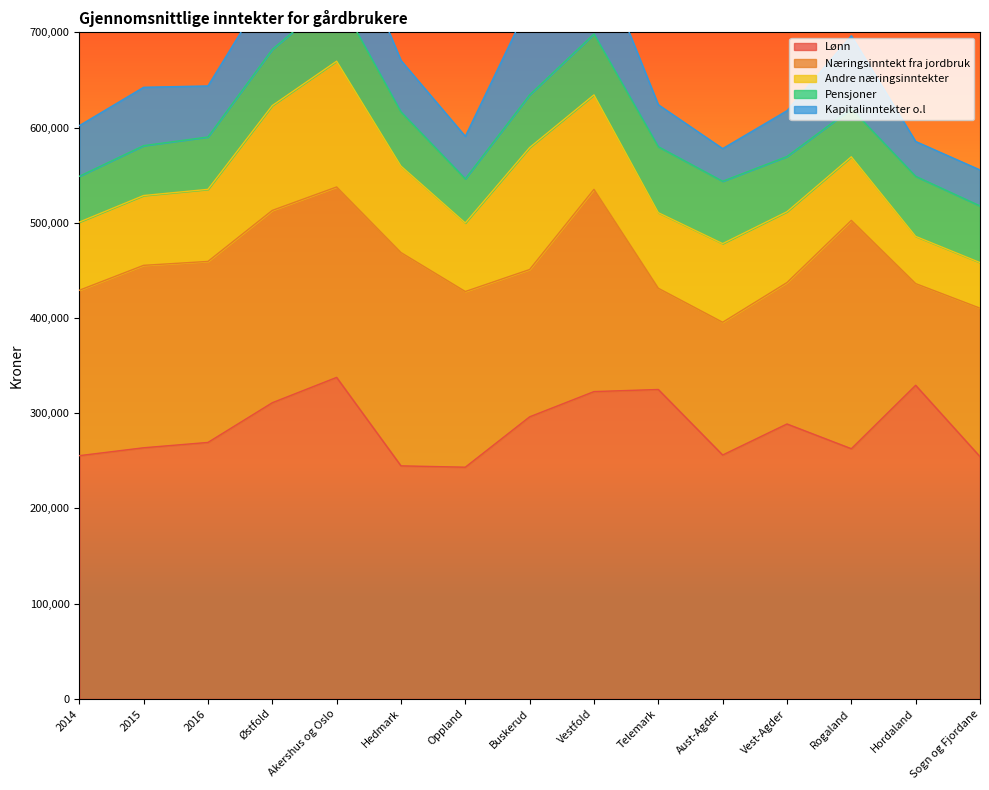

True or false: Kapitalinntekter o.l and Lønn cross at least once.

False